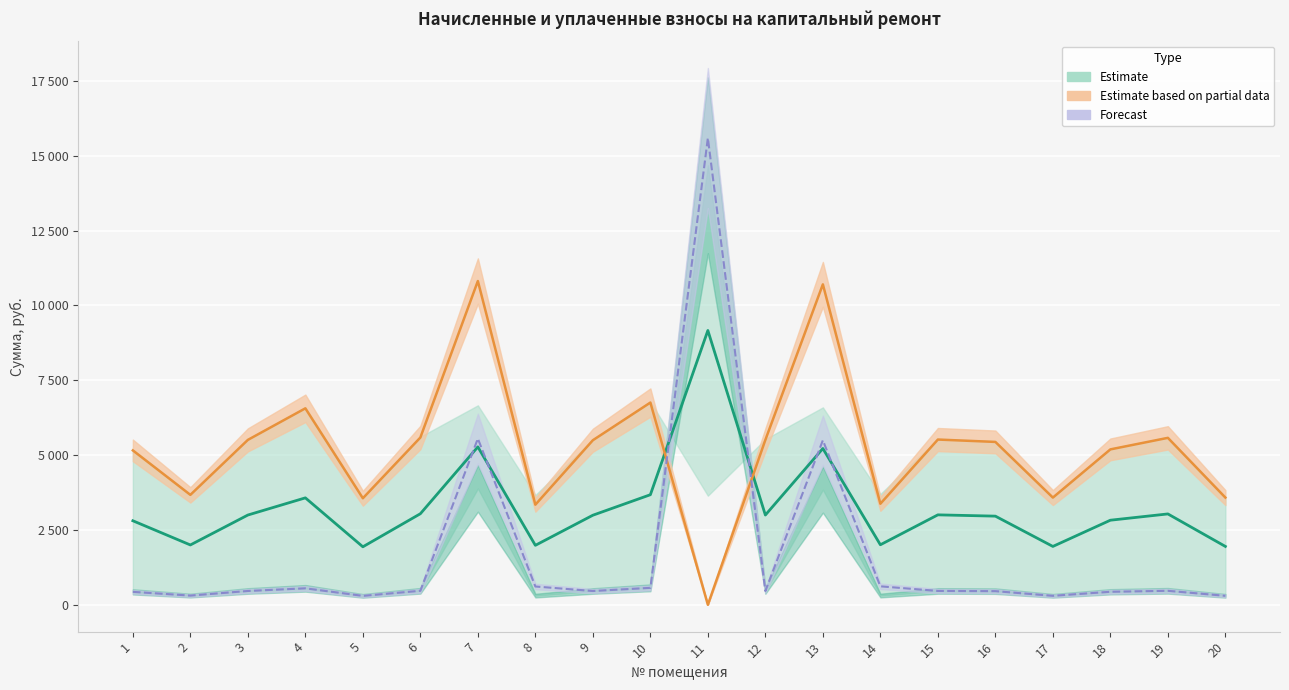

Reading left to right, extract all data points from this chart.

задолженность (взнос): 431.8	307.5	461.2	549.5	298.0	467.9	5551.7	611.2	460.3	565.6	15590.4	461.2	5494.7	616.9	462.2	455.5	299.9	434.6	466.9	299.9
уплачено: 5156.6	3671.9	5507.8	6561.8	3558.6	5587.2	10814.0	3343.7	5496.6	6754.4	0.0	5507.8	10703.1	3374.8	5519.1	5439.8	3581.2	5190.5	5575.9	3581.2